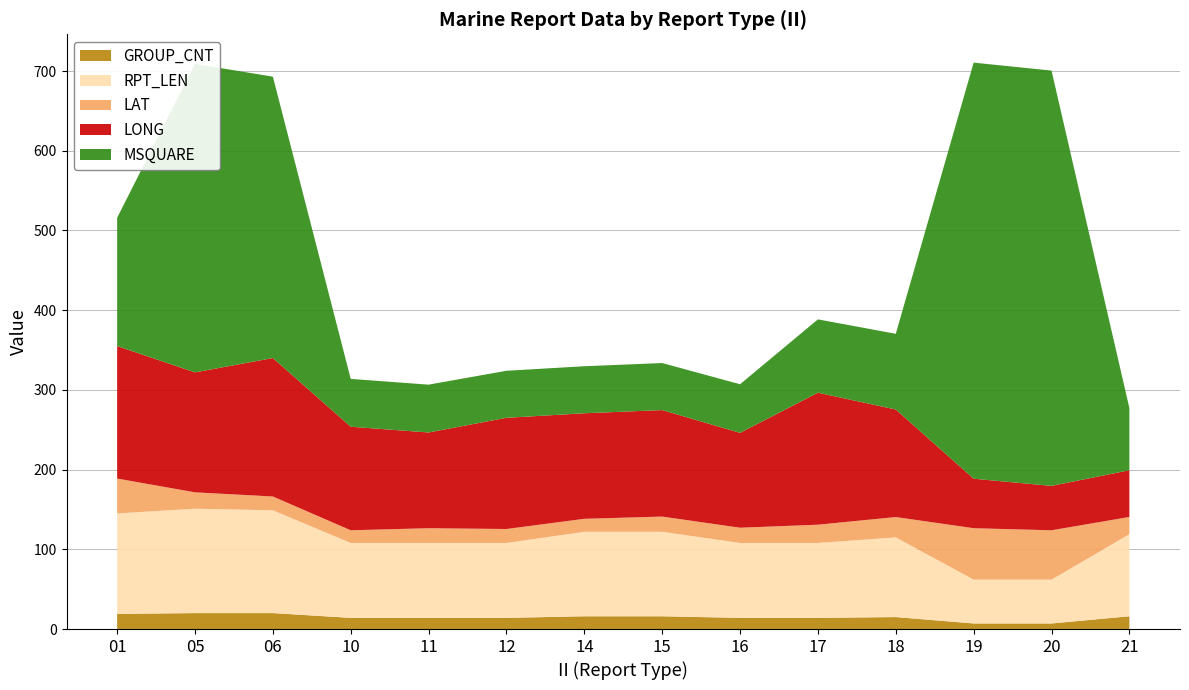

Reading left to right, extract all data points from this chart.

LONG: 01=166.2	05=150.5	06=173.7	10=129.9	11=120.1	12=139.5	14=132.4	15=133.6	16=119.0	17=165.6	18=134.9	19=62.1	20=55.7	21=58.6
LAT: 01=43.8	05=20.5	06=17.3	10=15.9	11=18.5	12=17.5	14=16.3	15=19.1	16=19.1	17=22.9	18=25.5	19=64.5	20=61.9	21=21.6
MSQUARE: 01=161.0	05=387.0	06=353.0	10=60.0	11=60.0	12=59.0	14=59.0	15=59.0	16=61.0	17=92.0	18=95.0	19=522.0	20=521.0	21=78.0
RPT_LEN: 01=126.0	05=131.0	06=129.0	10=94.0	11=94.0	12=94.0	14=106.0	15=106.0	16=94.0	17=94.0	18=100.0	19=55.0	20=55.0	21=103.0
GROUP_CNT: 01=19.0	05=20.0	06=20.0	10=14.0	11=14.0	12=14.0	14=16.0	15=16.0	16=14.0	17=14.0	18=15.0	19=7.0	20=7.0	21=16.0